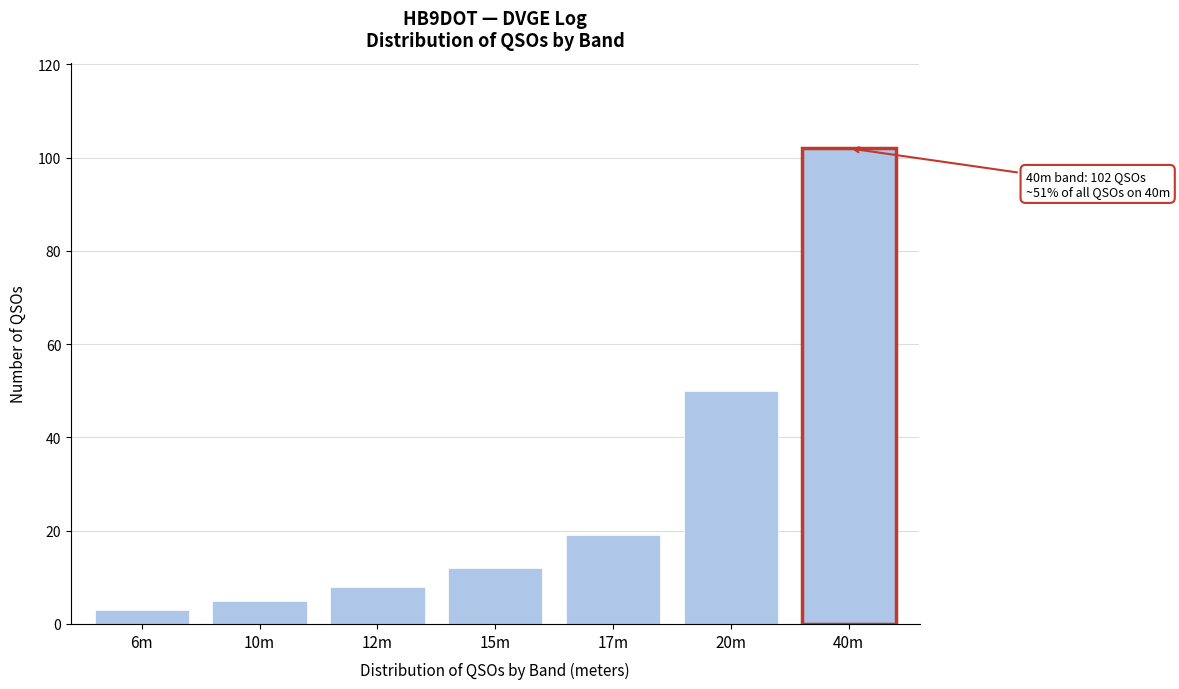

Reading left to right, what are all the values shown in this chart?

6m=3	10m=5	12m=8	15m=12	17m=19	20m=50	40m=102